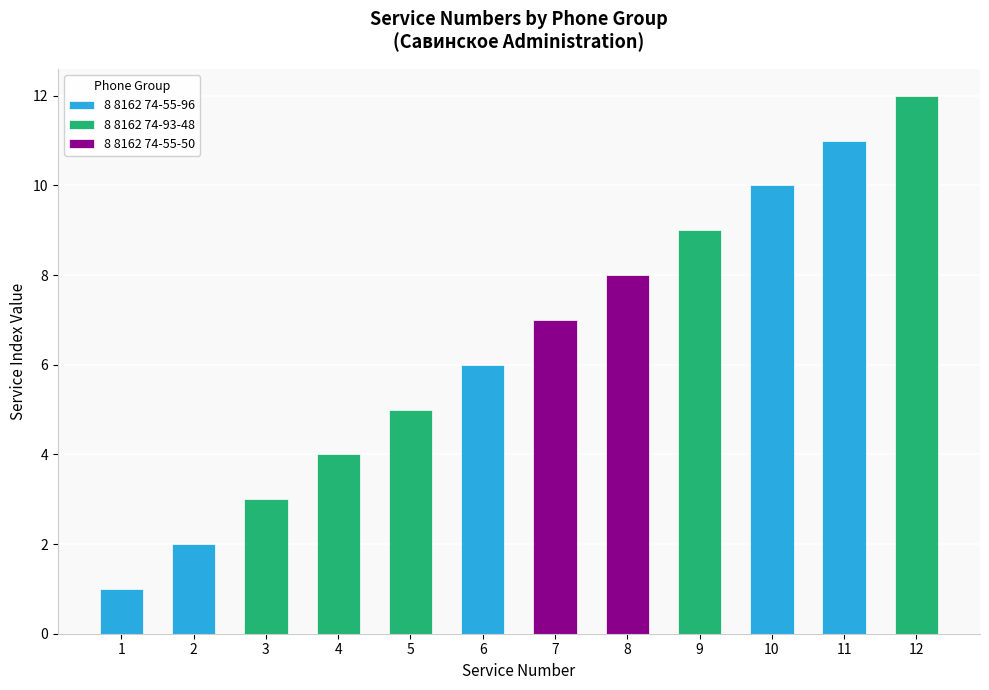

How many values exceed 7?

5